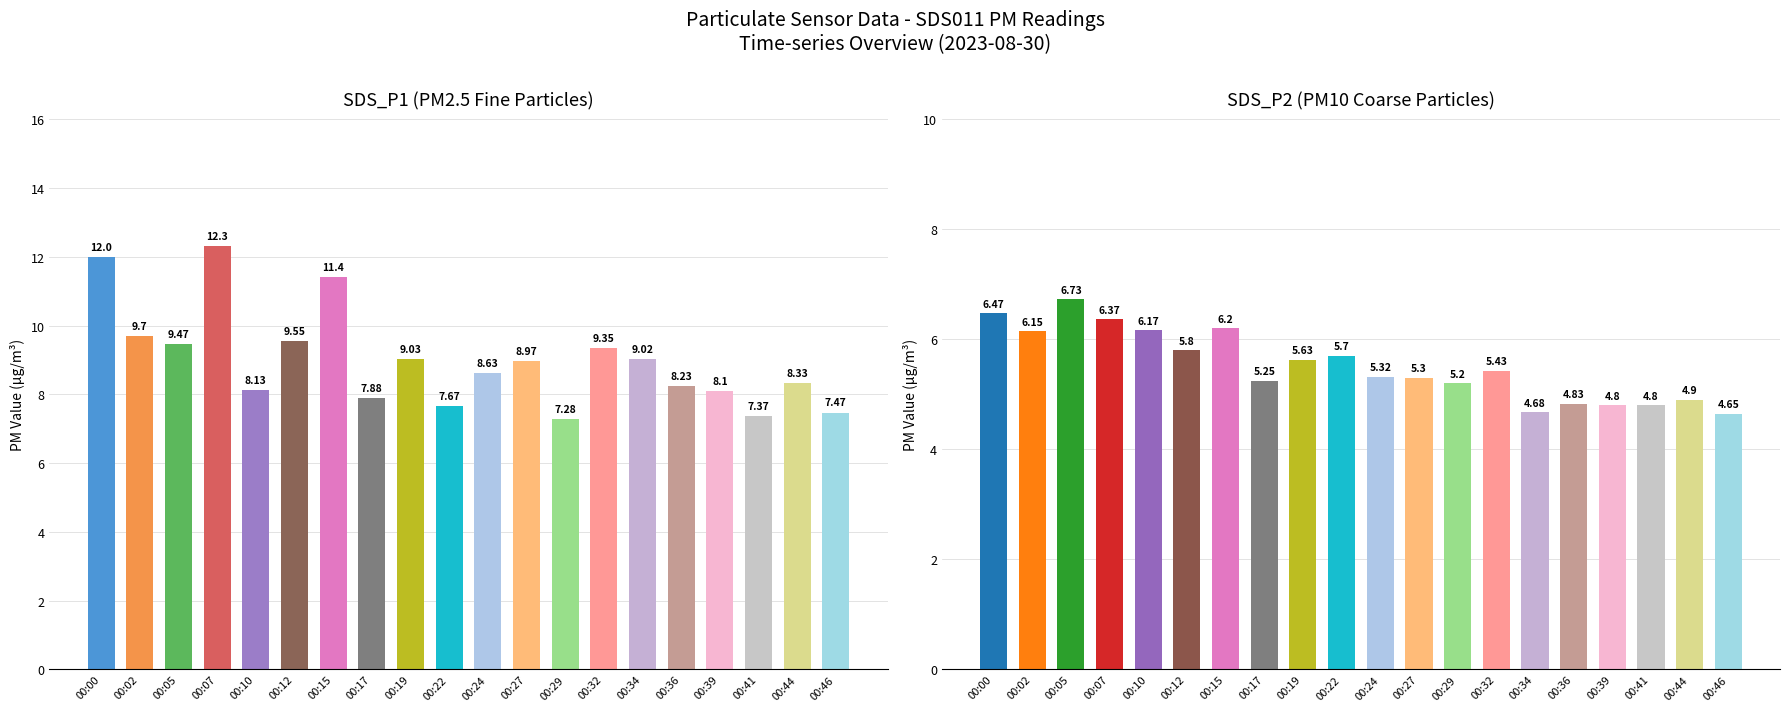

At which label does SDS_P1 first exceed 8?

00:00